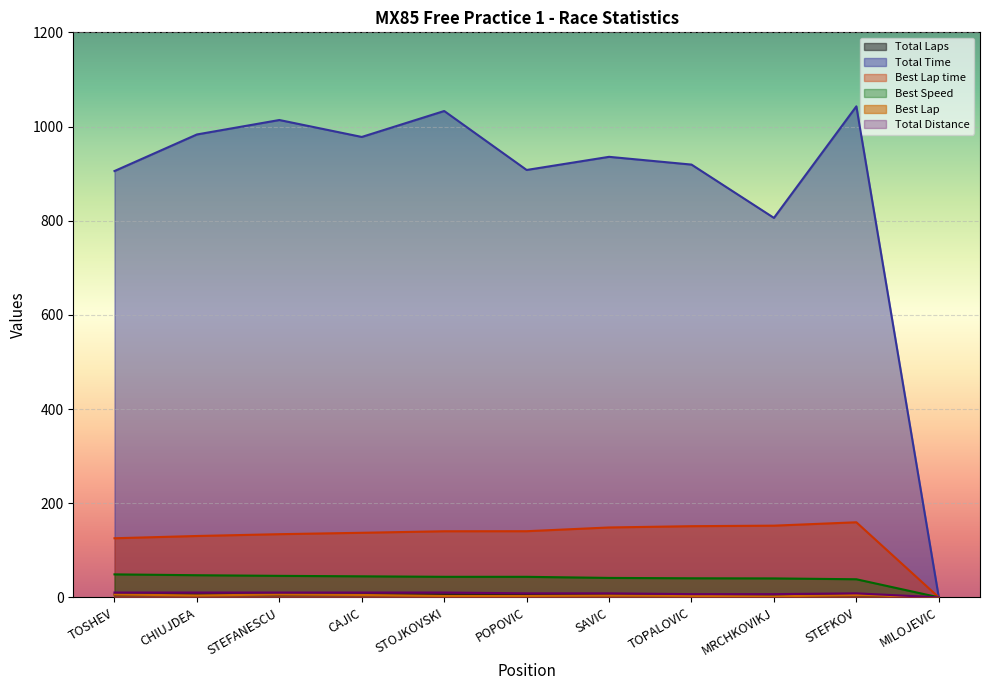

At which category does Total Distance reach its first local peak?

STEFKOV